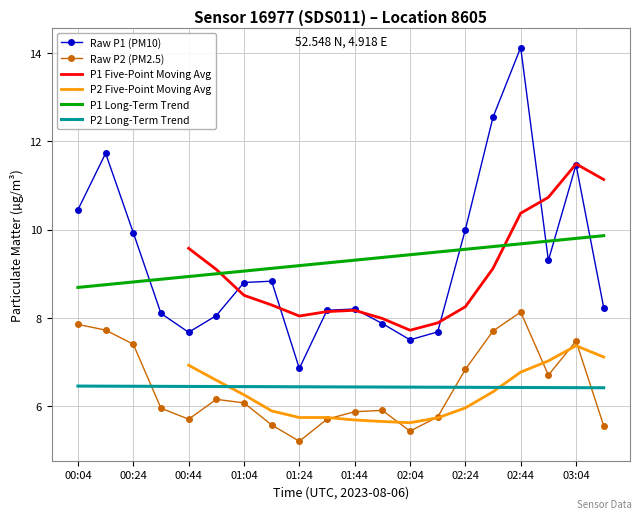

What is the lowest value of the Raw P2 (PM2.5) series?

5.2